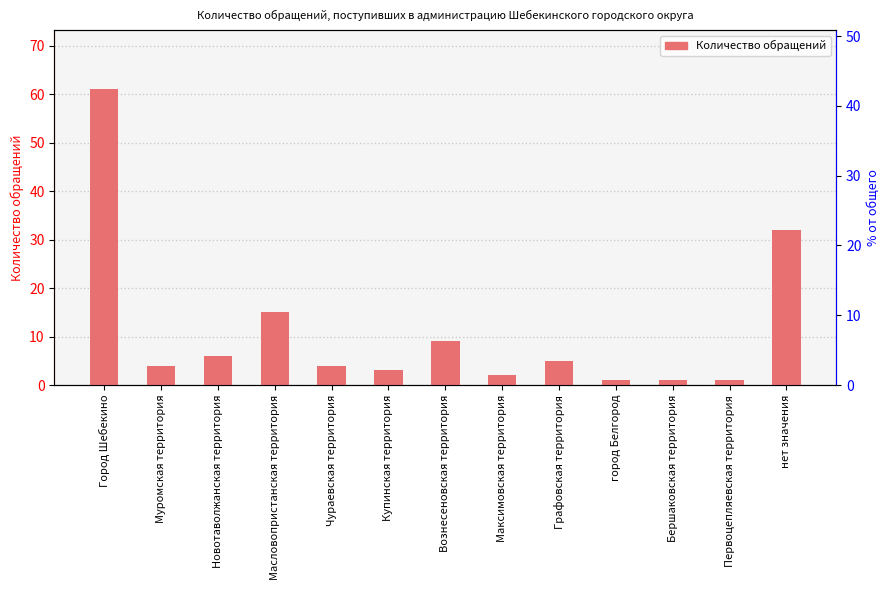

What is the label of the 10th bar from the right?

Масловопристанская территория